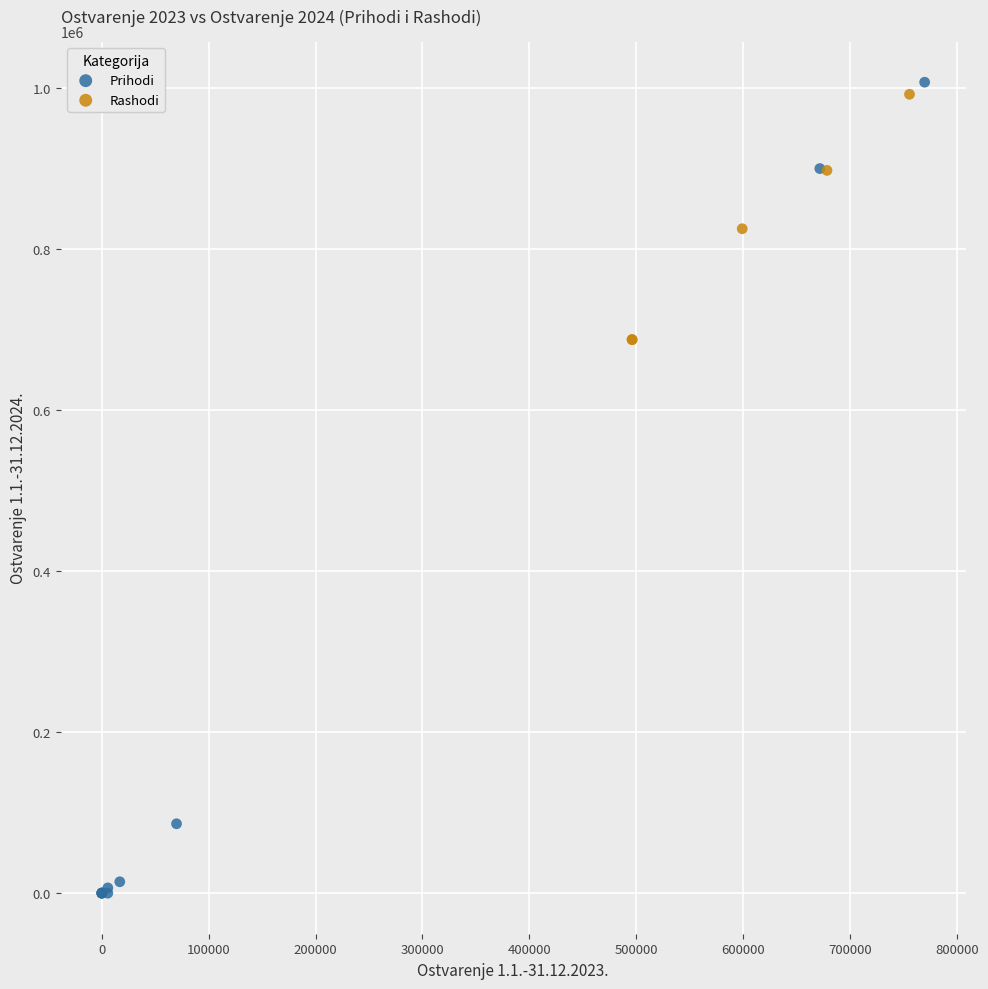

Which series reaches the minimum Y coordinate?

Prihodi